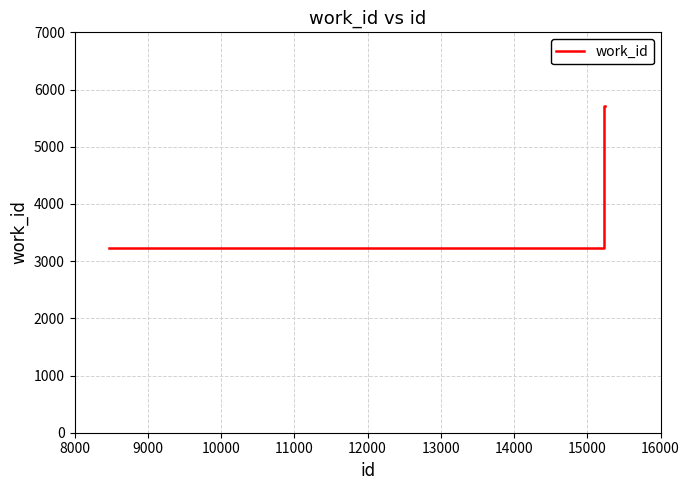

What is the sum of all values?

17866